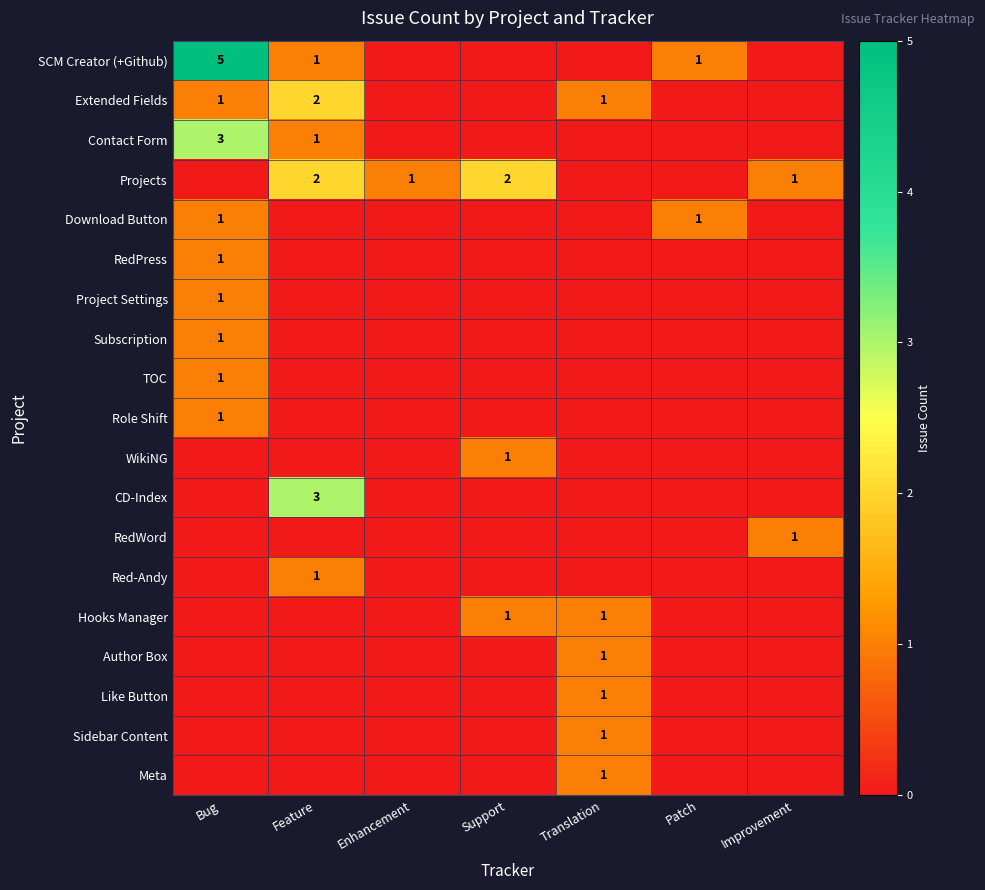

The value of Hooks Manager at Support is 1. True or false?

True